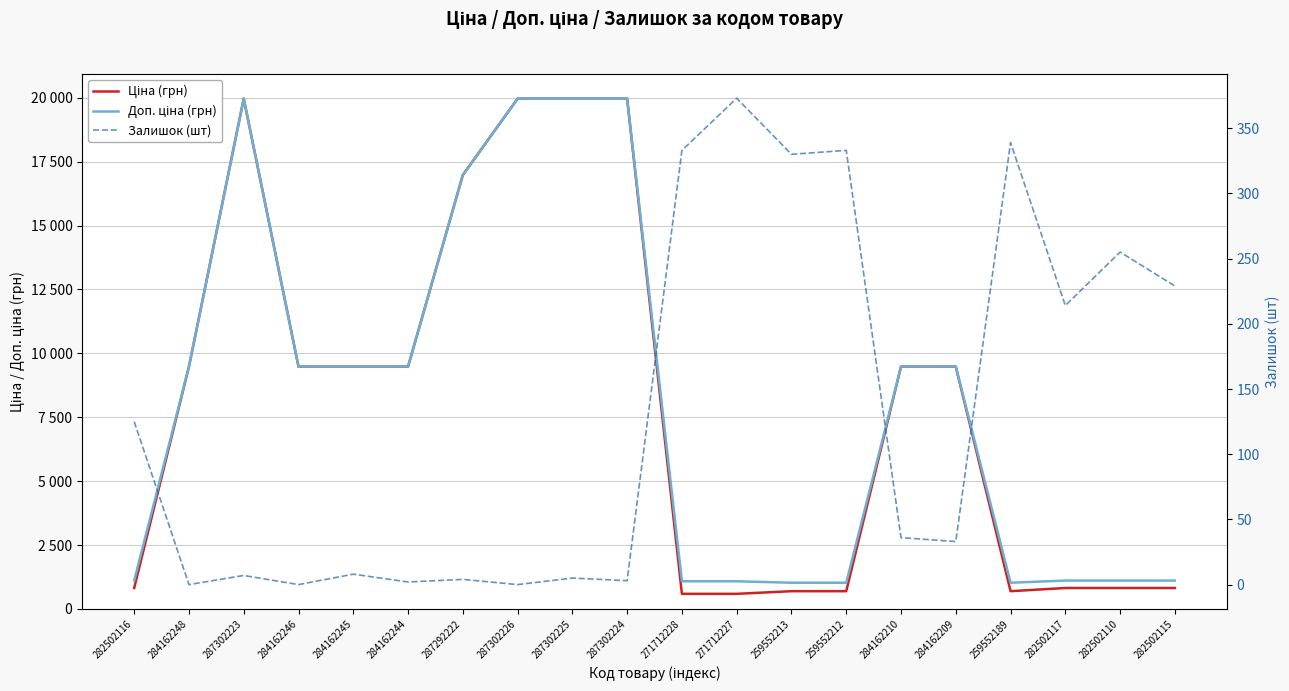

What value does the Доп. ціна (грн) series have at 284162248?

9480.1